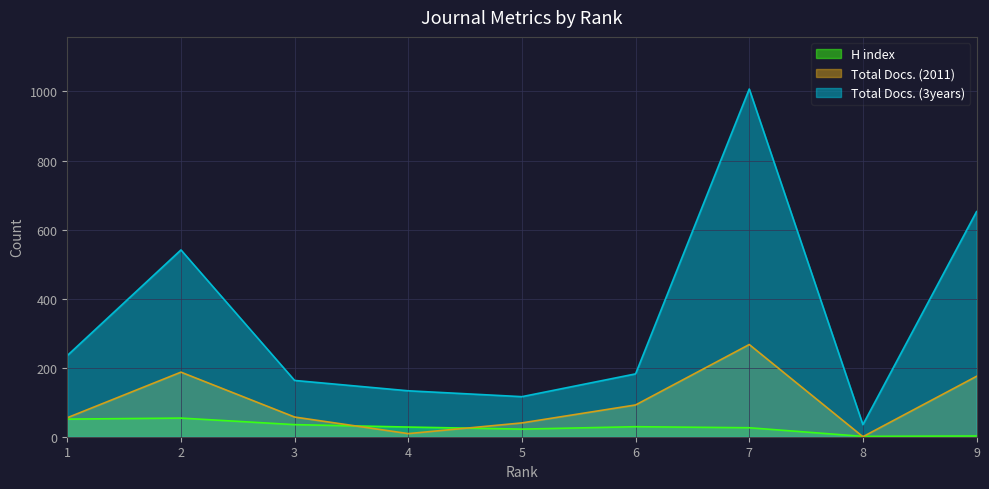

At 5, list the series in order from smallest to largest.

H index, Total Docs. (2011), Total Docs. (3years)